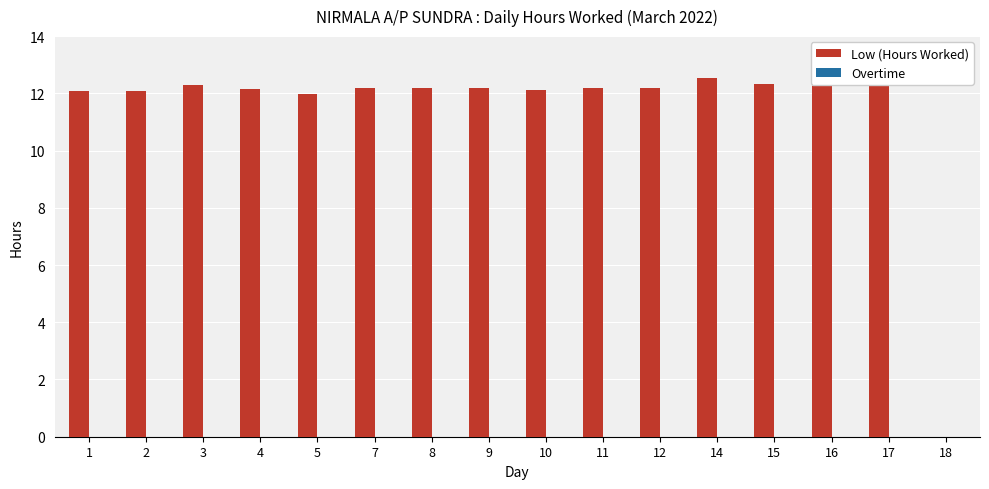

What is the maximum value shown in the chart?

12.5